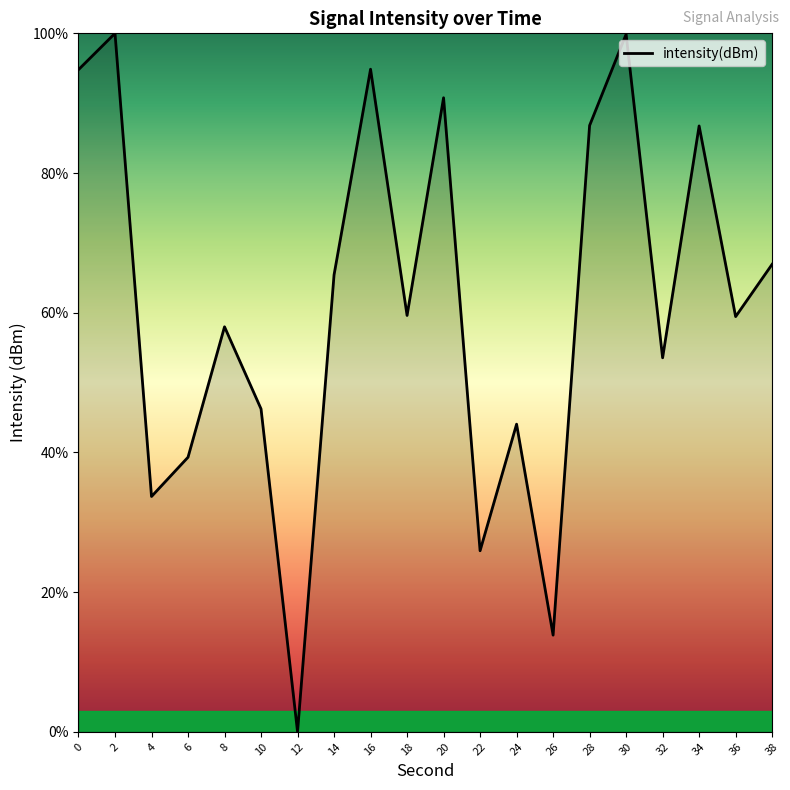

Which has a higher value, 24 or 4?

24